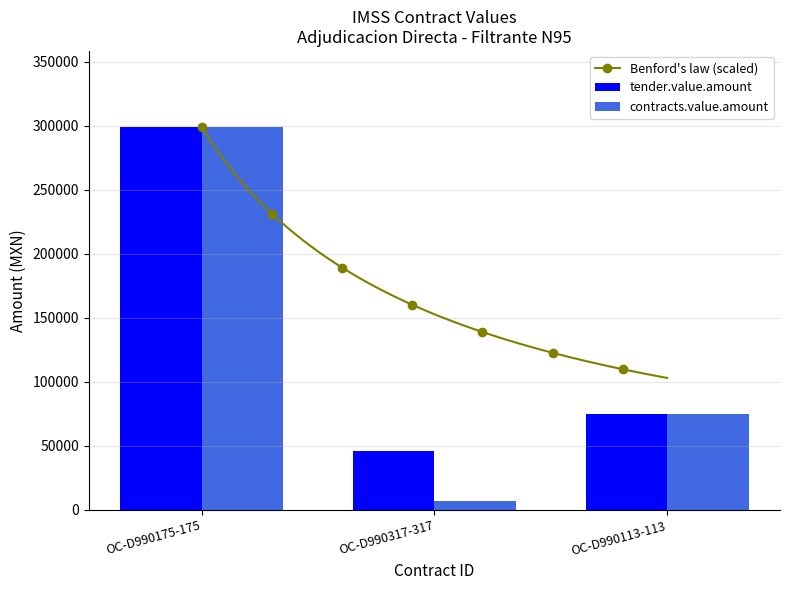

Where is tender.value.amount nearest to the value 172440?

OC-D990113-113